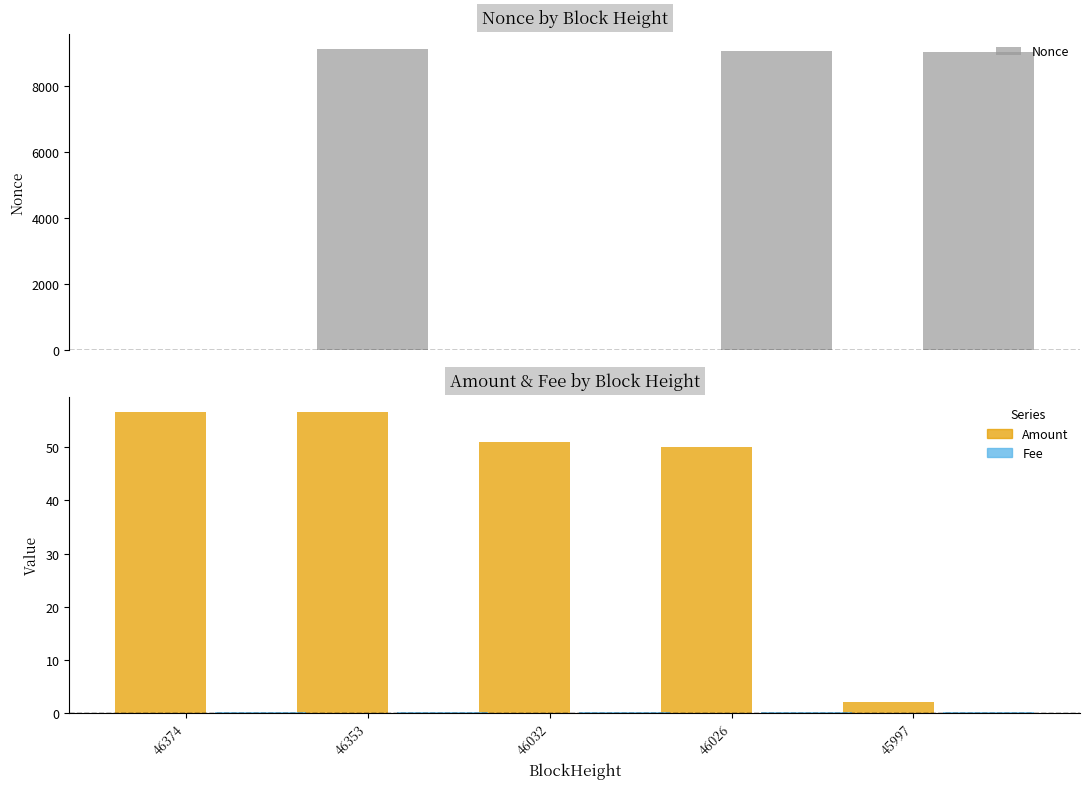

At 46026, list the series in order from smallest to largest.

Fee, Amount, Nonce